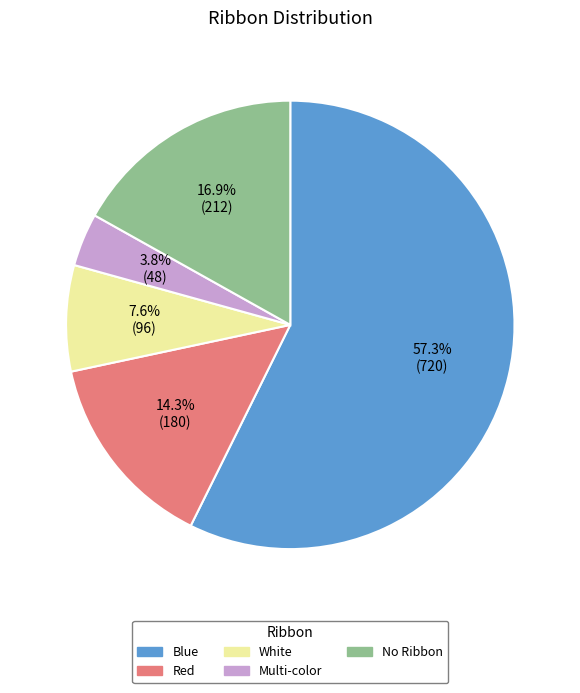

The White slice represents 8% of the pie. True or false?

True